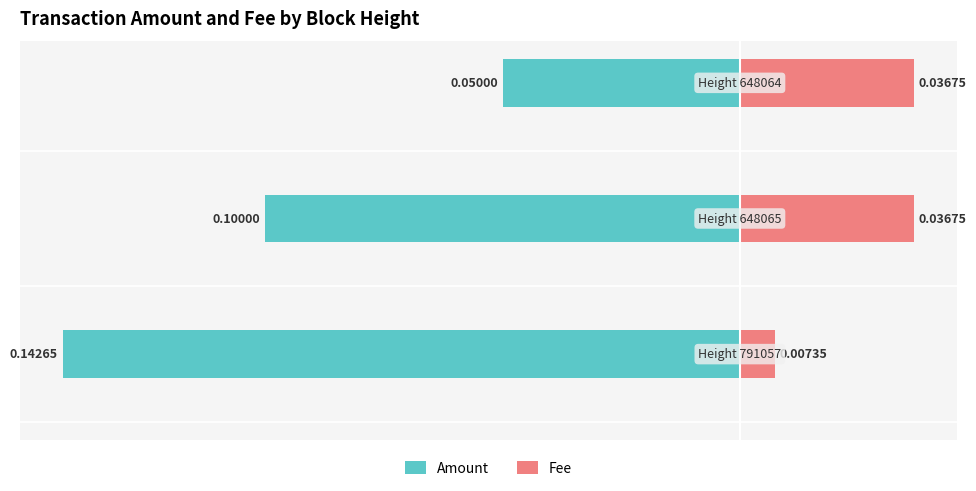

What are all the series names shown in the legend?

Amount, Fee